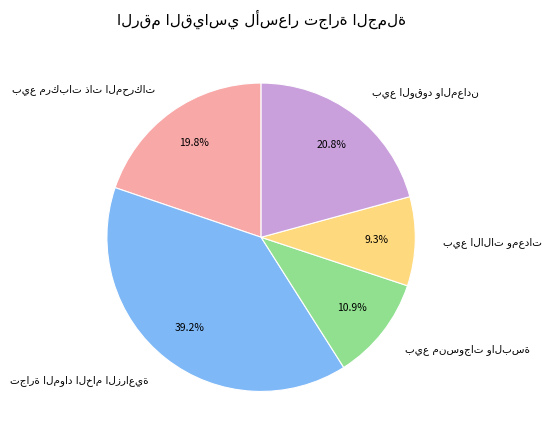

Is there any slice that represents more than half of the pie?

No